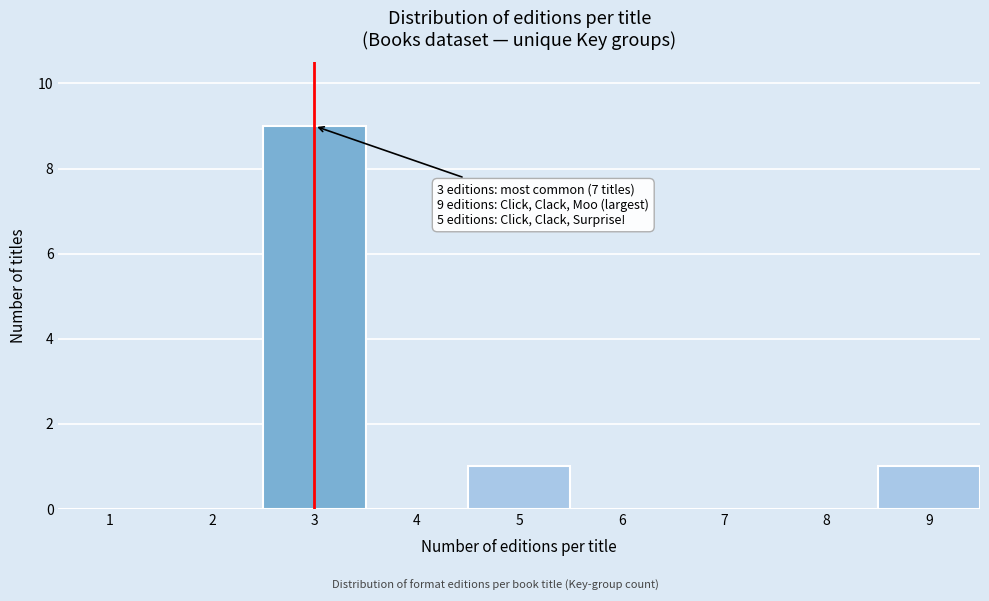

Over which range of the x-axis is the bar tallest?

2.5 to 3.5